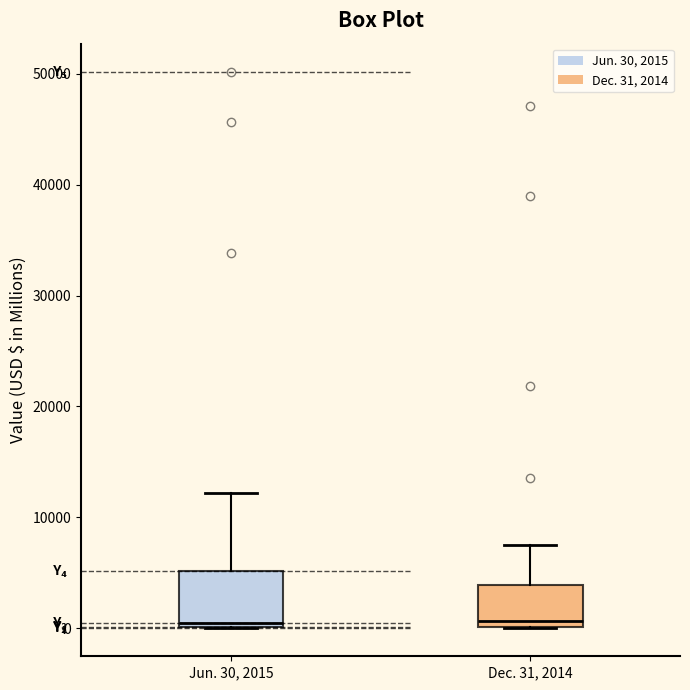

Where is the upper edge of the box for Dec. 31, 2014 on the y-axis? The values are not printed on the chart, so give them approximately, as read against the axis.

4000